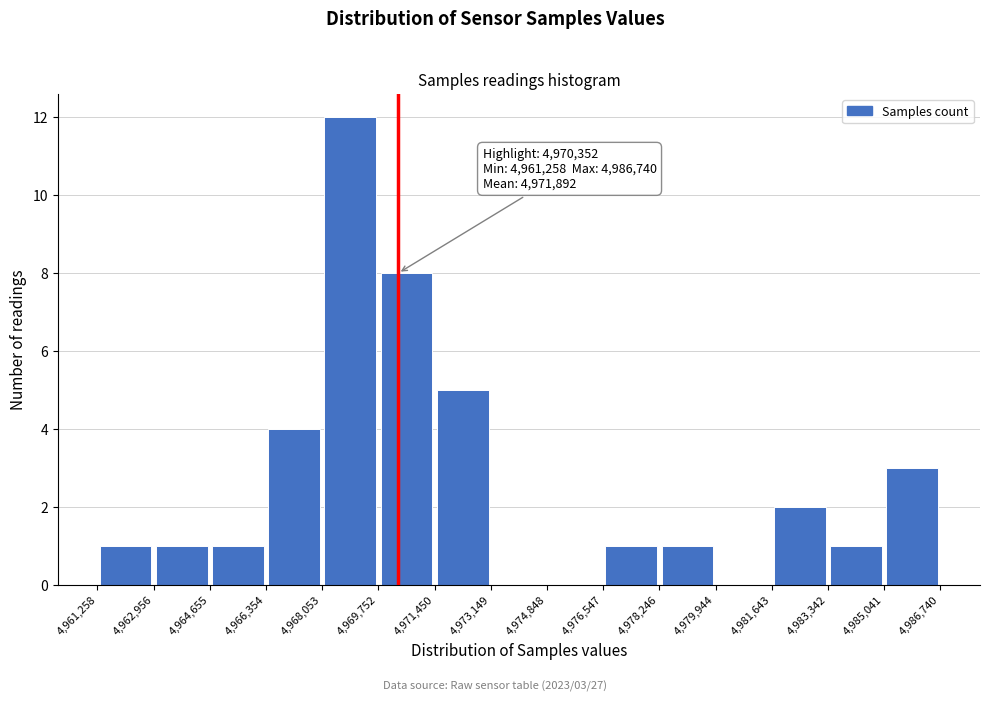

Which range on the x-axis has the tallest bar?

4,968,053 to 4,969,752